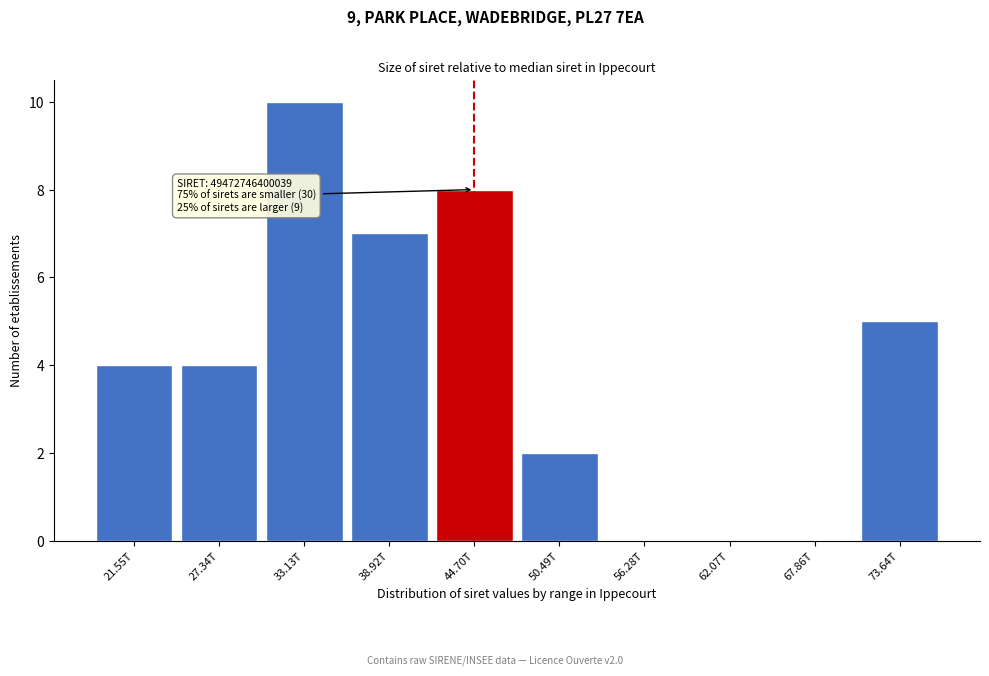

Reading left to right, extract all data points from this chart.

21.55T=4	27.34T=4	33.13T=10	38.92T=7	44.70T=8	50.49T=2	56.28T=0	62.07T=0	67.86T=0	73.64T=5